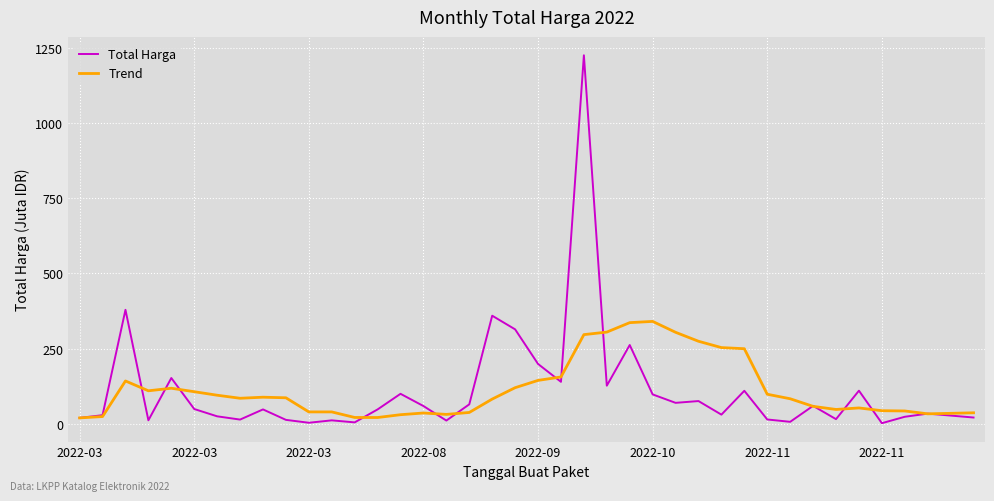

List the series in order of their peak value, lowest first.

Trend, Total Harga